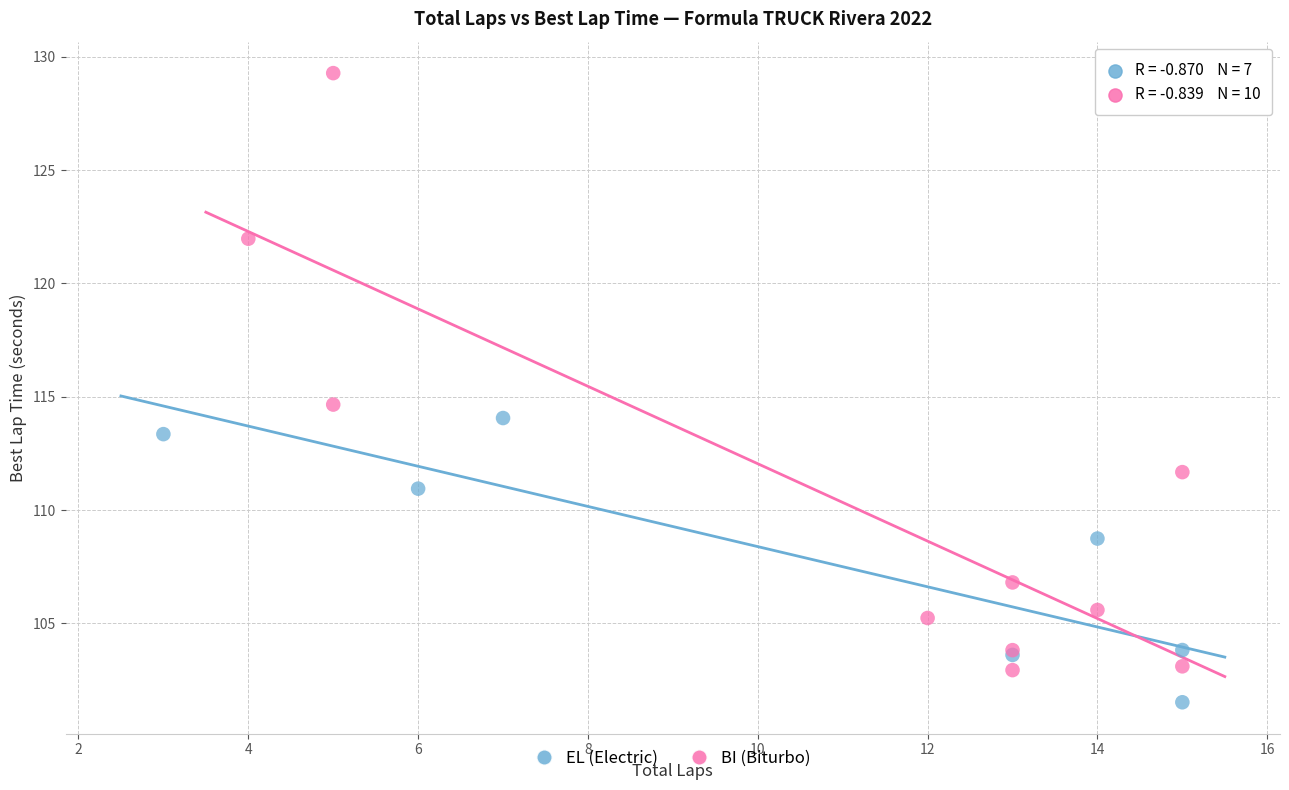

Which series reaches the minimum Y coordinate?

EL (Electric)